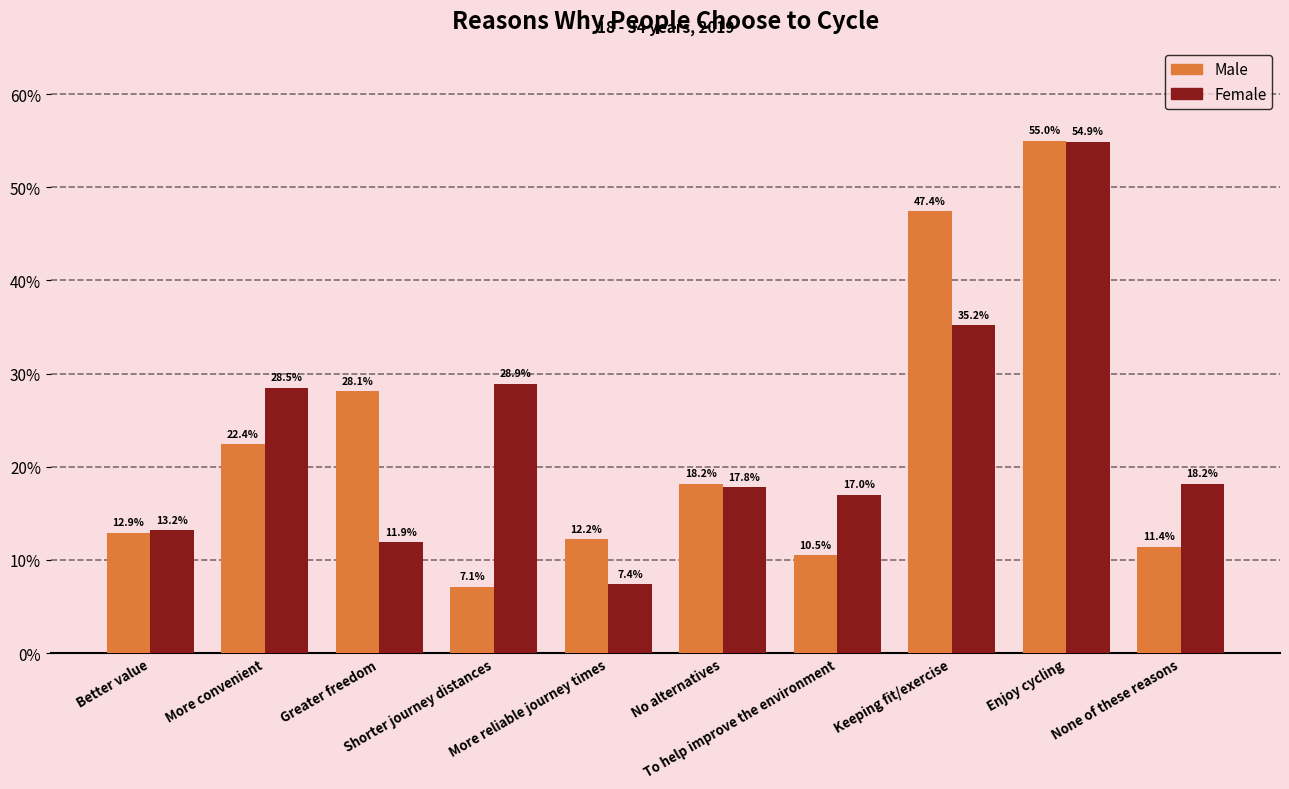

At which label does Female reach its peak?

Enjoy cycling